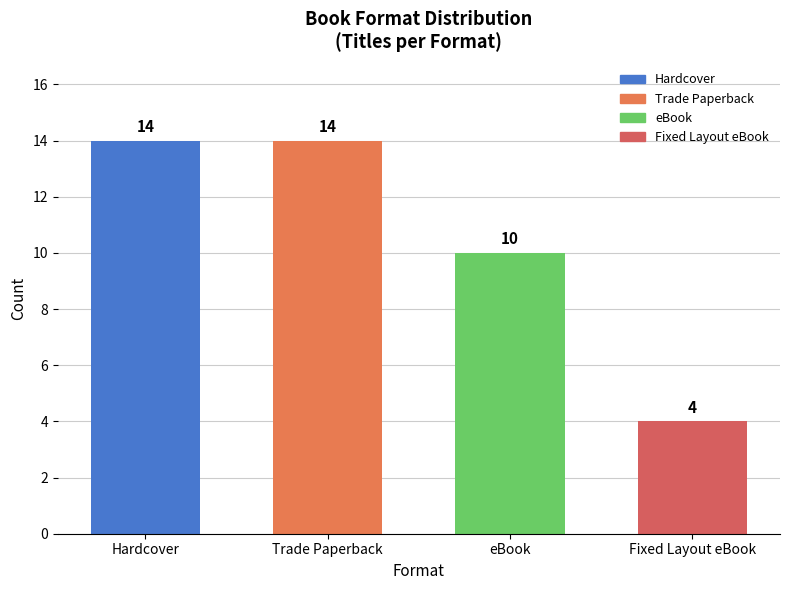

At which label is the value closest to 9?

eBook